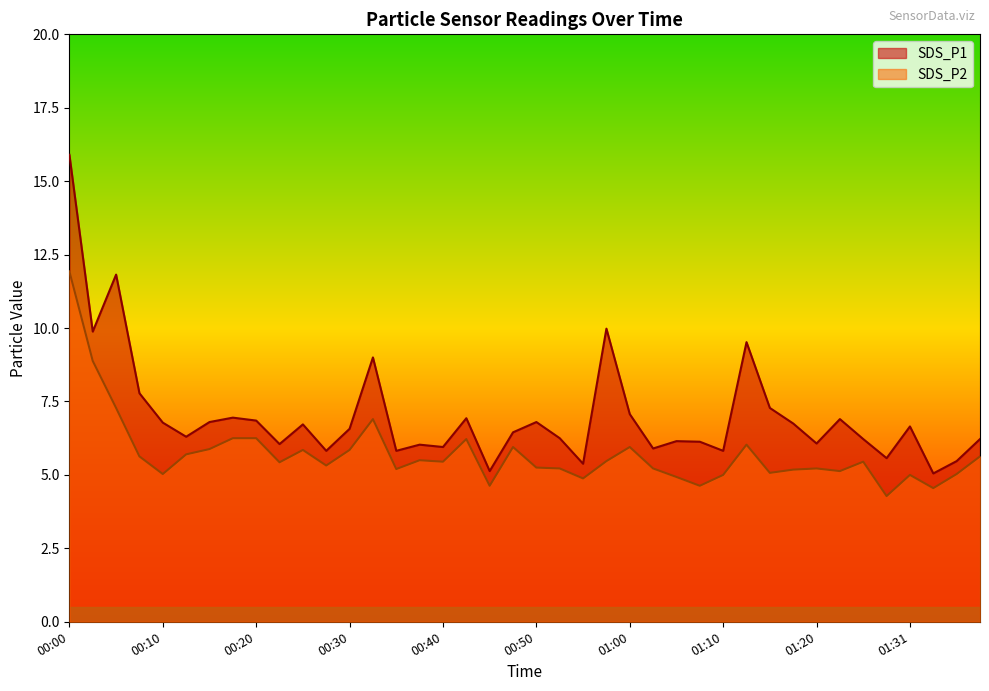

Which has a higher value, 01:00 or 00:05?

00:05